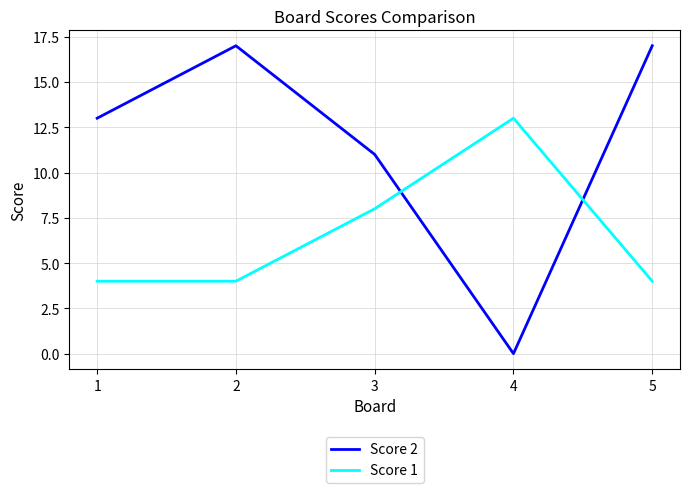

True or false: Score 2 has more than 0 interior local peaks.

True